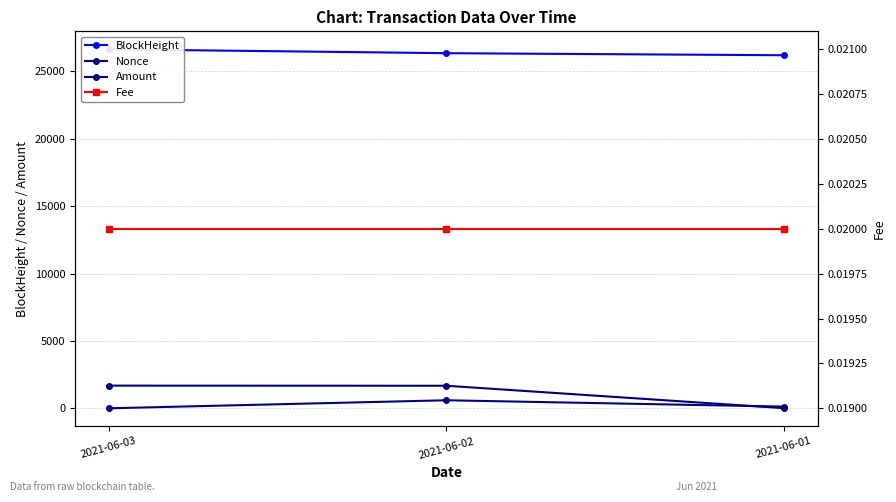

Which category has the highest value across all series?

2021-06-03